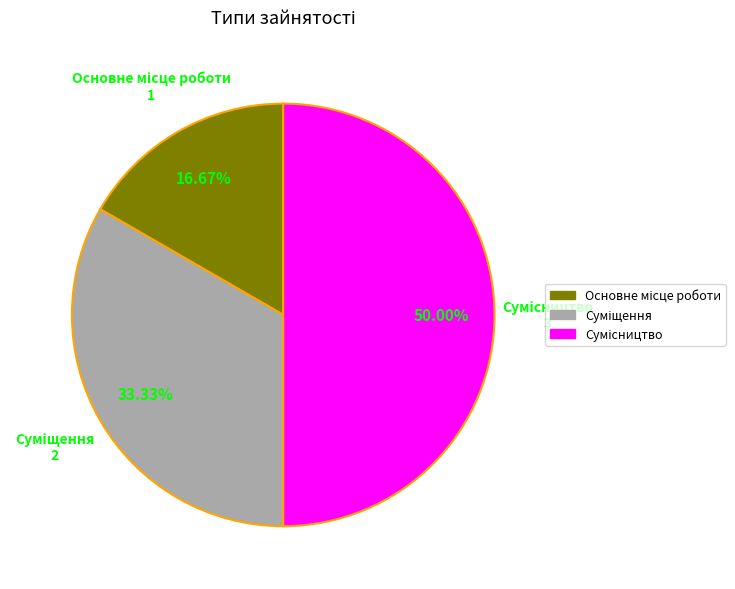

Is the sum of Основне місце роботи and Сумісництво greater than half?

Yes